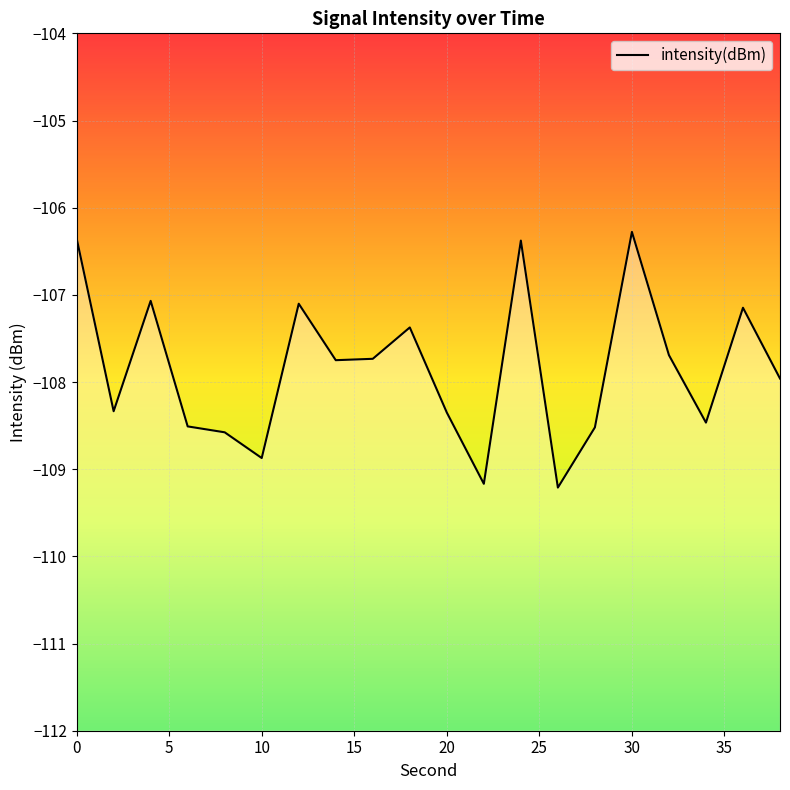

How many data points are above -107?

3